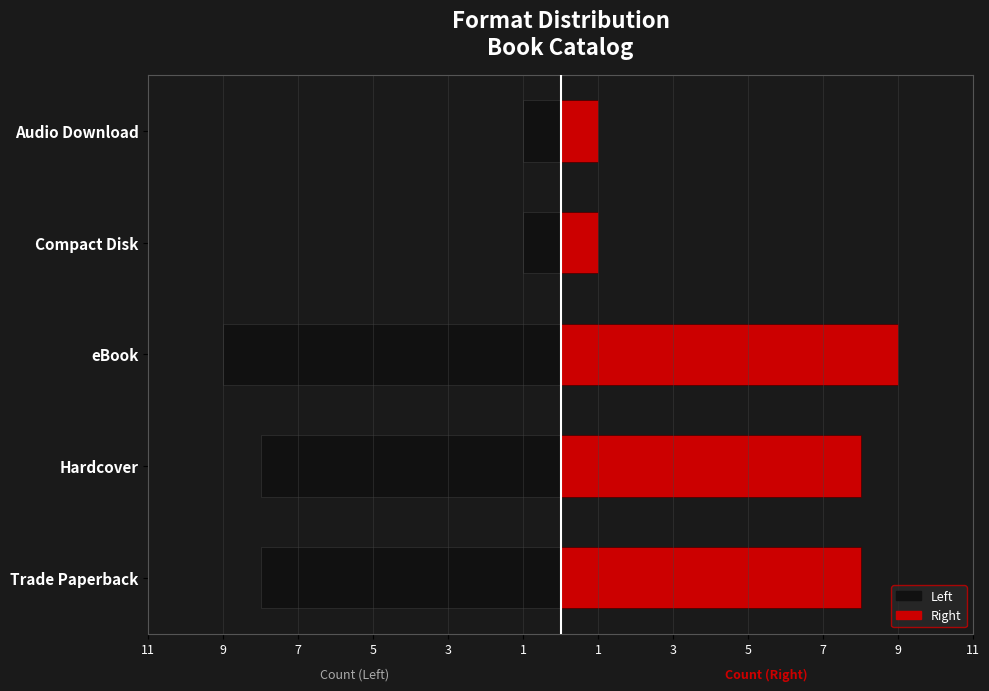

What is the maximum value shown in the chart?

9